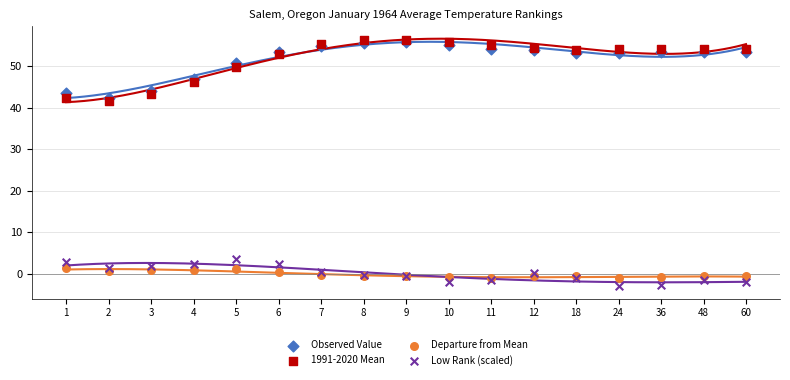

Which series has the widest spread of Y values?

1991-2020 Mean